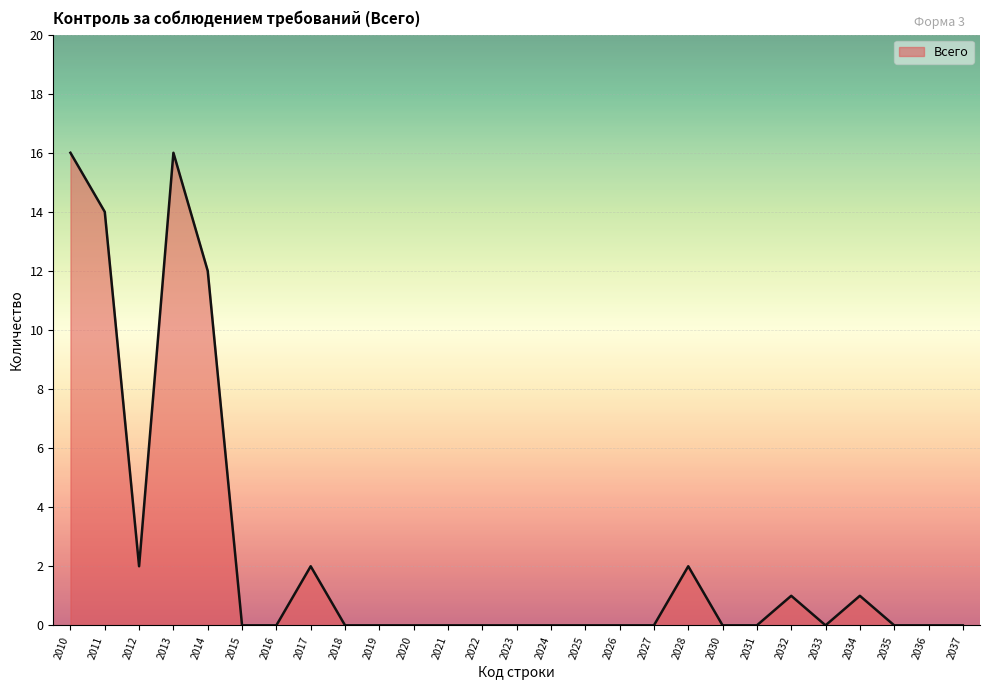

How many lines are shown in the chart?

1